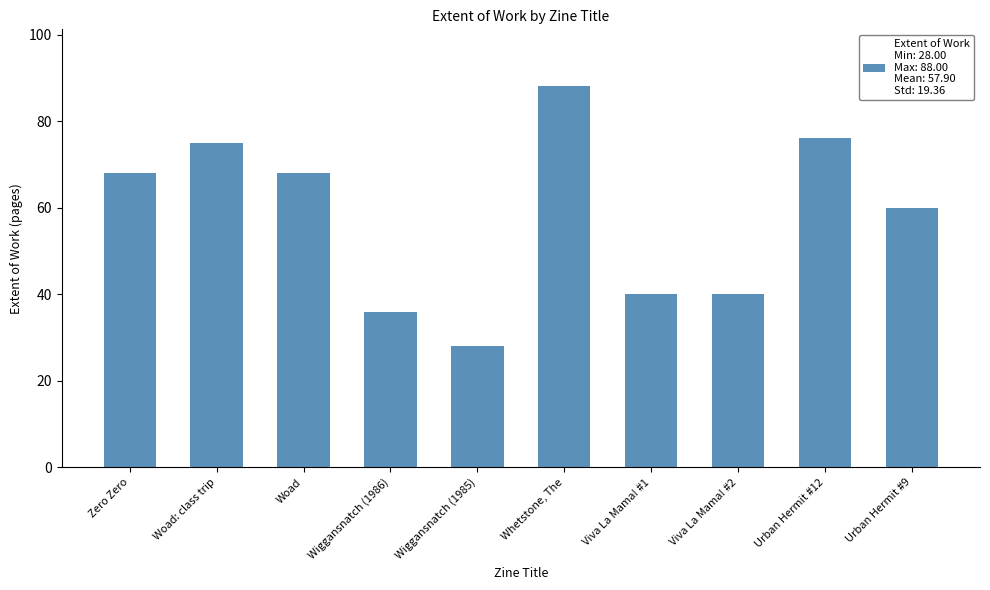

Are the bars horizontal?

No